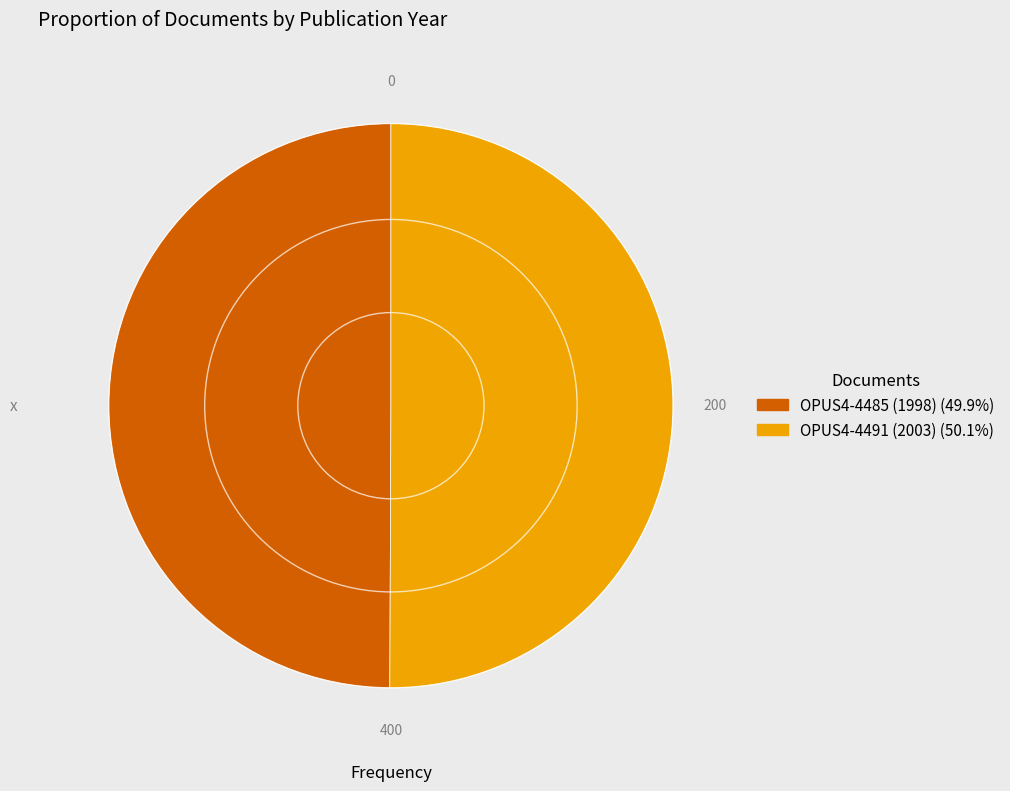

Is the sum of OPUS4-4485 (1998) (49.9%) and OPUS4-4491 (2003) (50.1%) greater than half?

Yes